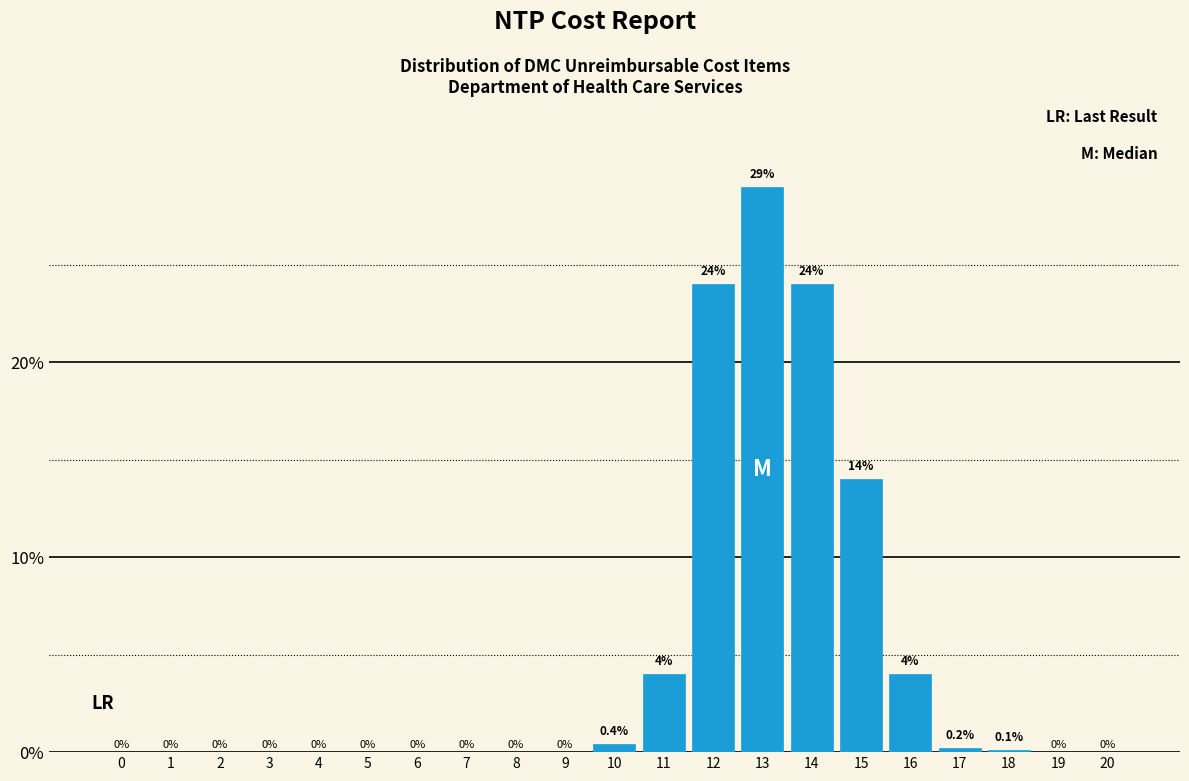

Reading left to right, what are all the values shown in this chart?

0=0.0	1=0.0	2=0.0	3=0.0	4=0.0	5=0.0	6=0.0	7=0.0	8=0.0	9=0.0	10=0.4	11=4.0	12=24.0	13=29.0	14=24.0	15=14.0	16=4.0	17=0.2	18=0.1	19=0.0	20=0.0